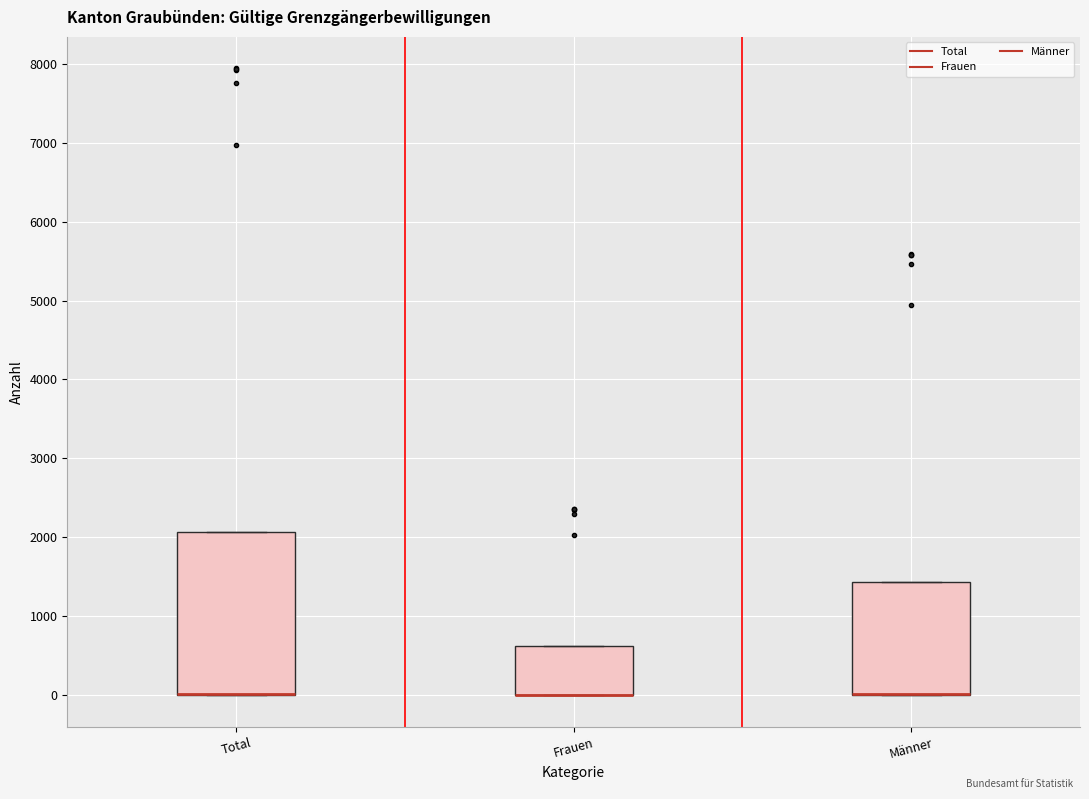

Where is the upper edge of the box for Männer on the y-axis? The values are not printed on the chart, so give them approximately, as read against the axis.

1400